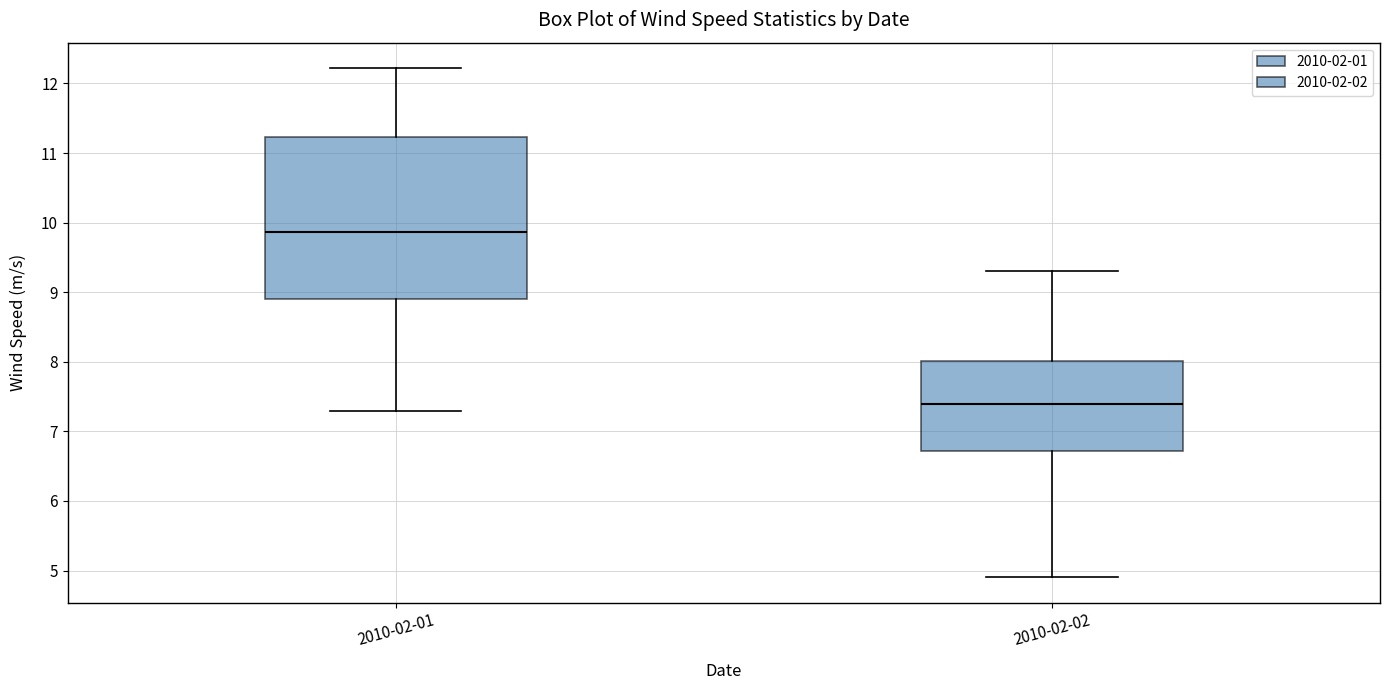

Where does the lower whisker of the box for 2010-02-02 end on the y-axis? The values are not printed on the chart, so give them approximately, as read against the axis.

4.9